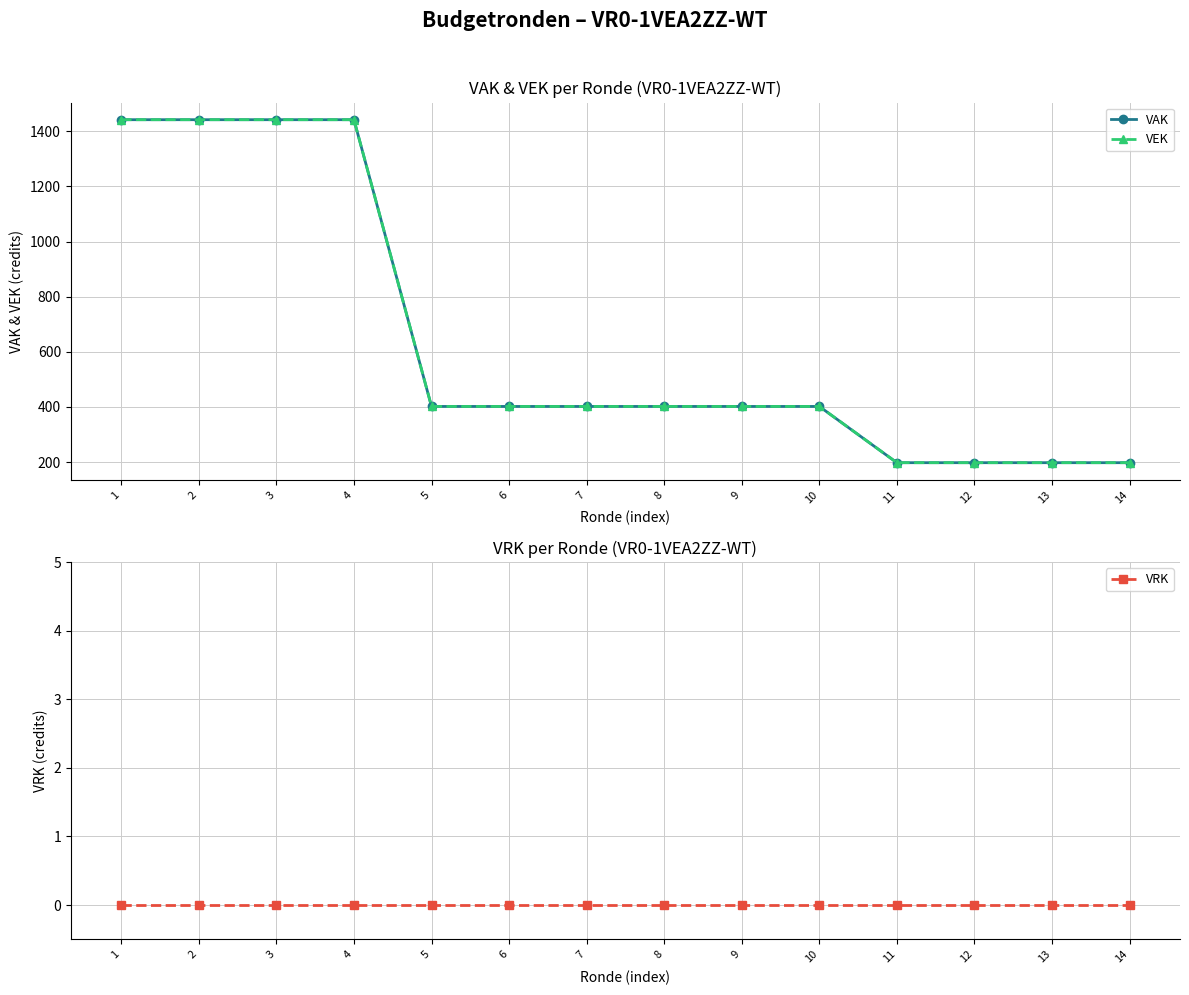

Is this an area chart (filled region under the line)?

No